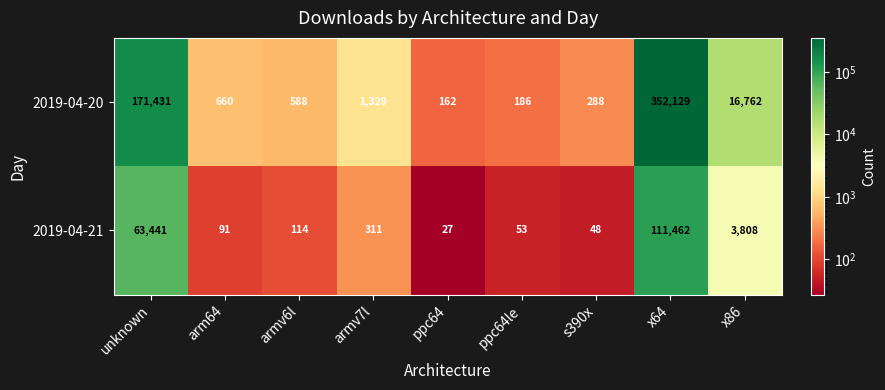

What is the sum of all 2019-04-20 values?

543535